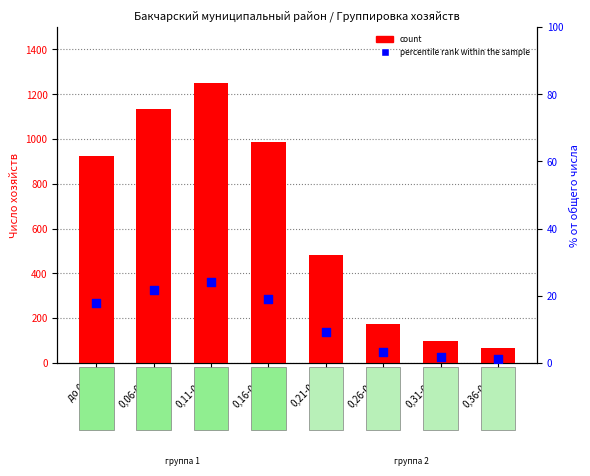

Which series reaches the maximum Y coordinate?

count